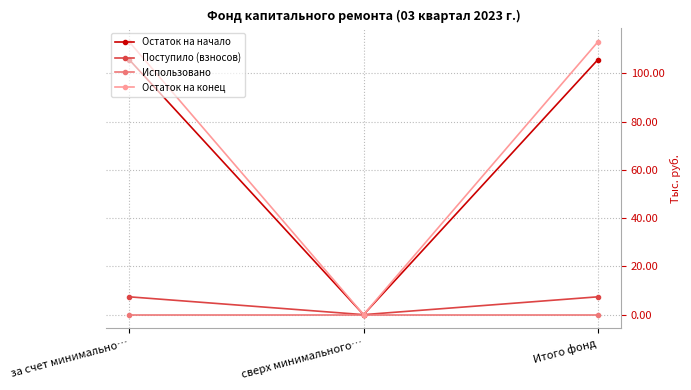

At за счет минимально…, list the series in order from largest to smallest.

Остаток на конец, Остаток на начало, Поступило (взносов), Использовано